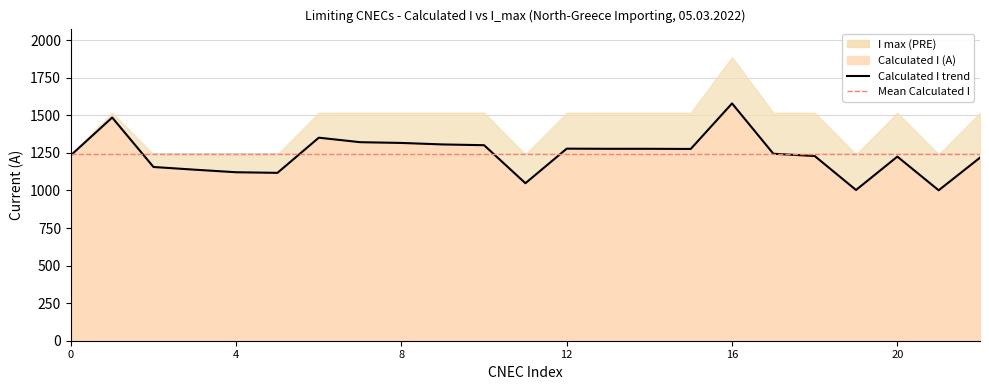

True or false: the data shows 1301 at 10.

True